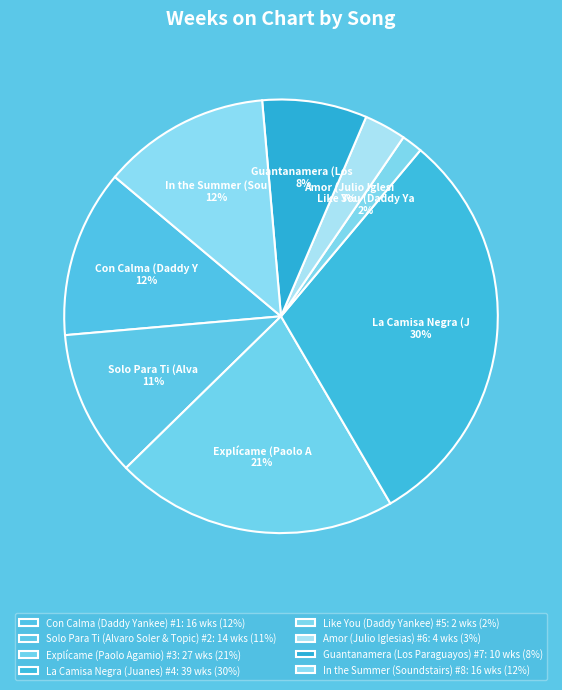

Which slice is the smallest?

Like You (Daddy Yankee) #5